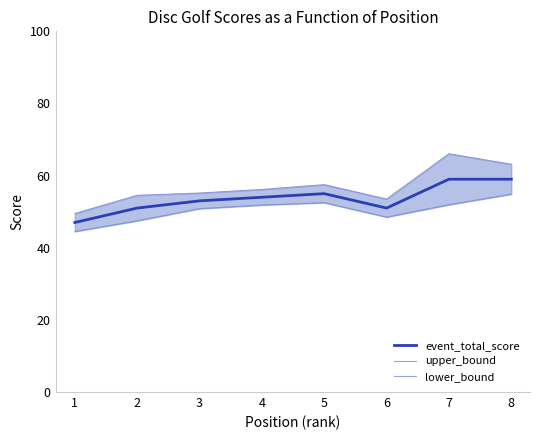

The value of event_total_score at 6 is 51. True or false?

True